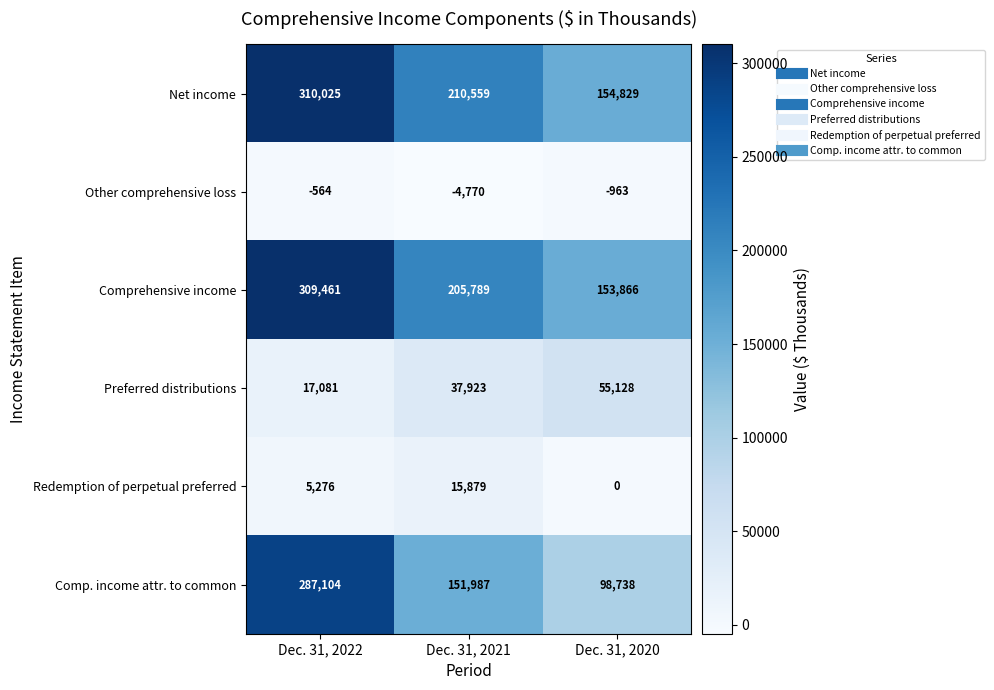

Count the number of data series in this chart.

6